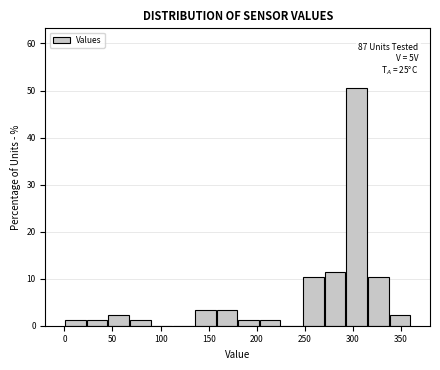

Which range on the x-axis has the tallest bar?

295 to 315